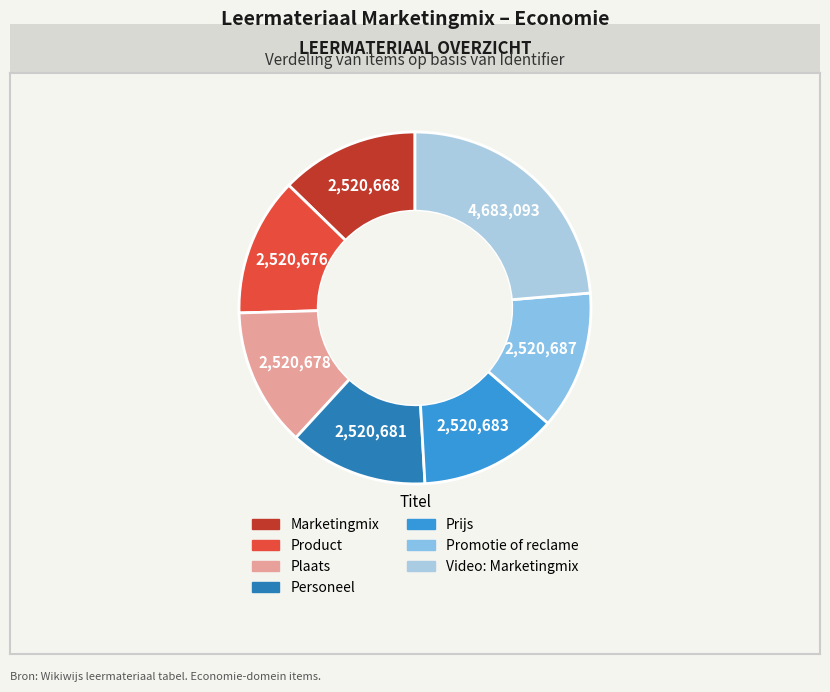

To the nearest percent, what portion does Promotie of reclame represent?

13%